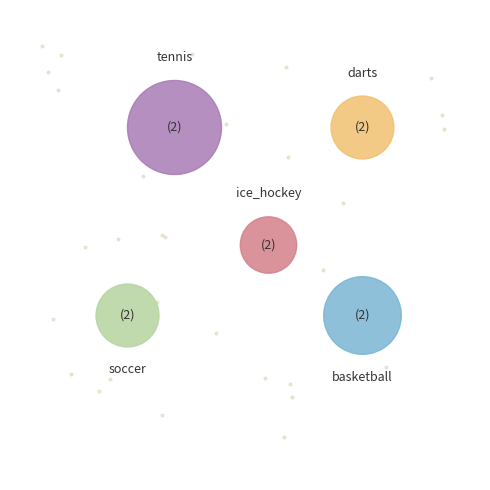

How many segments does this pie chart have?

5